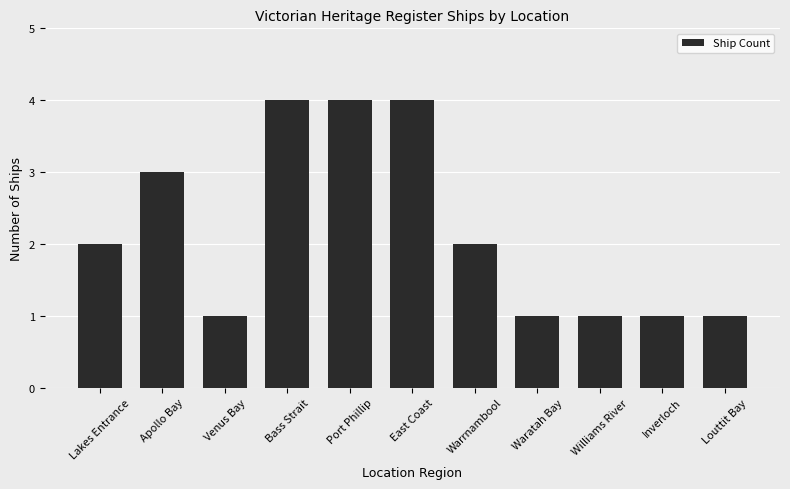

What is the greatest value displayed?

4